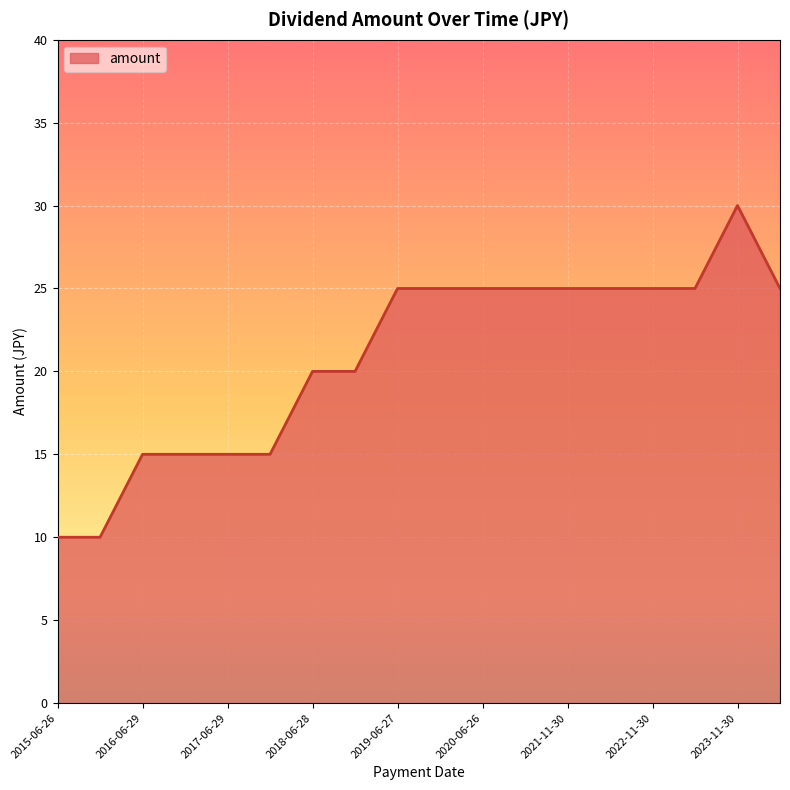

What is the difference between the maximum and minimum values?

20